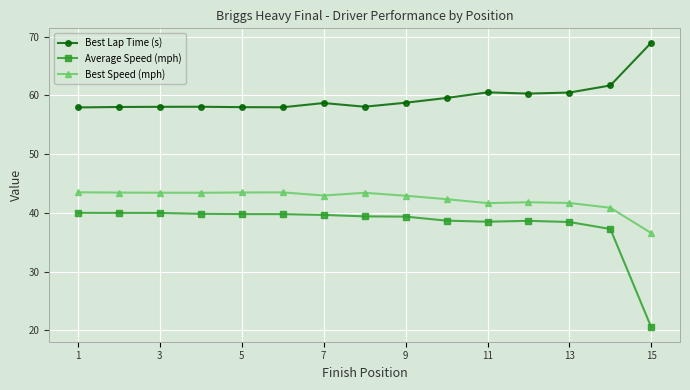

How many data points does each series have?

15